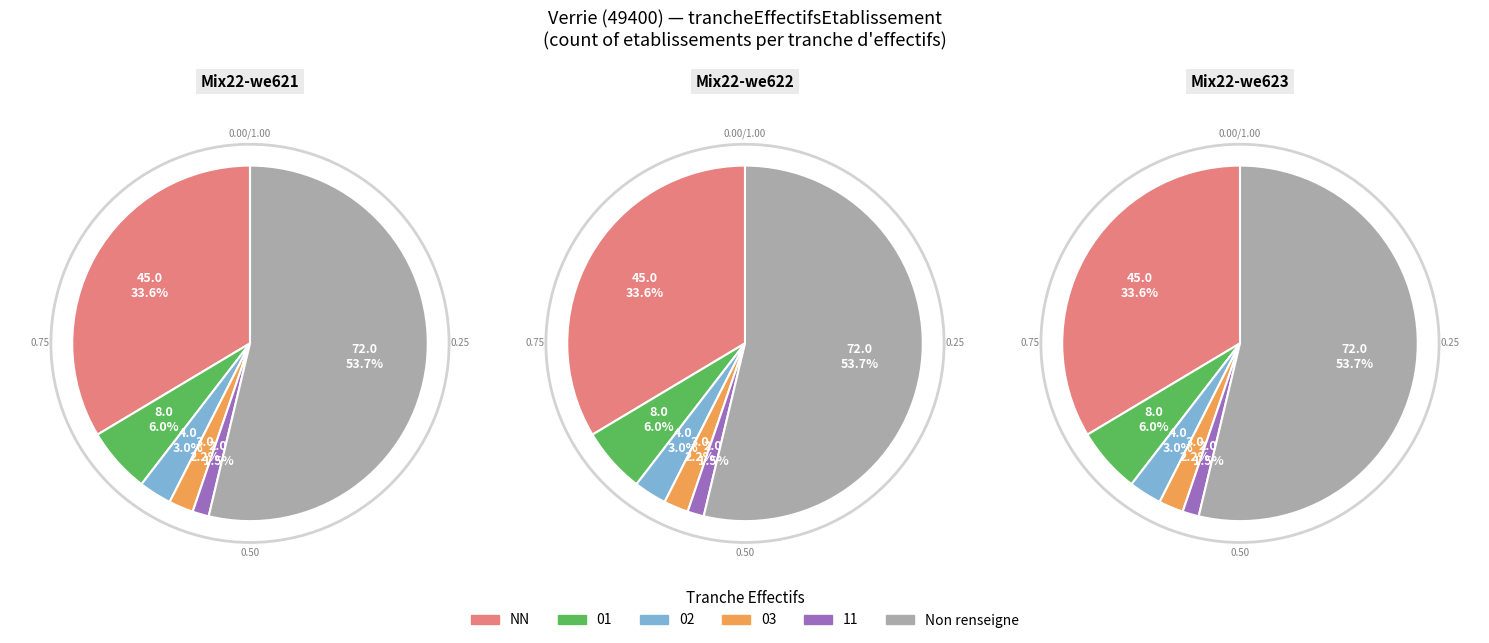

What percentage is the NN slice, to the nearest percent?

34%